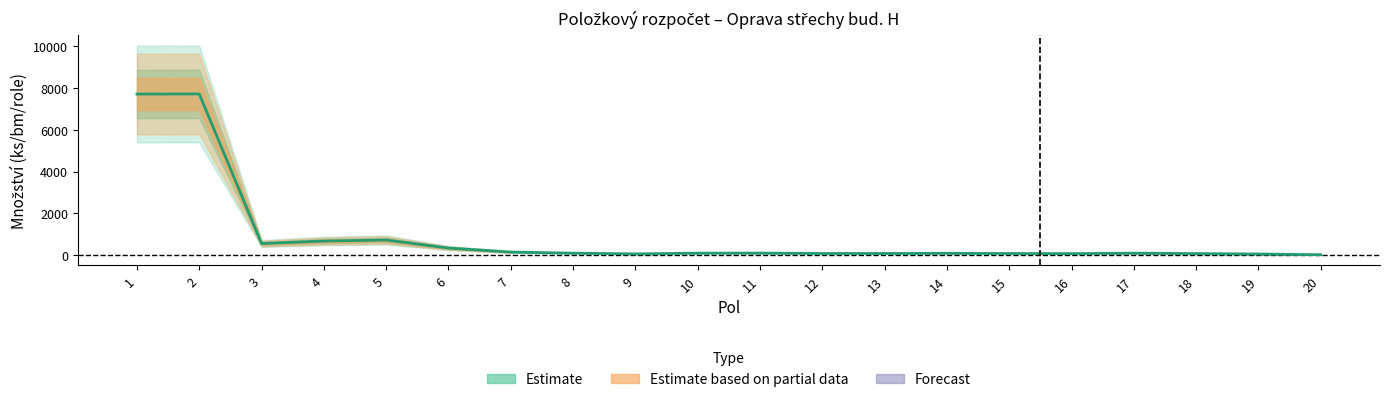

How many interior local peaks (higher than both neighbors) does the data have?

5